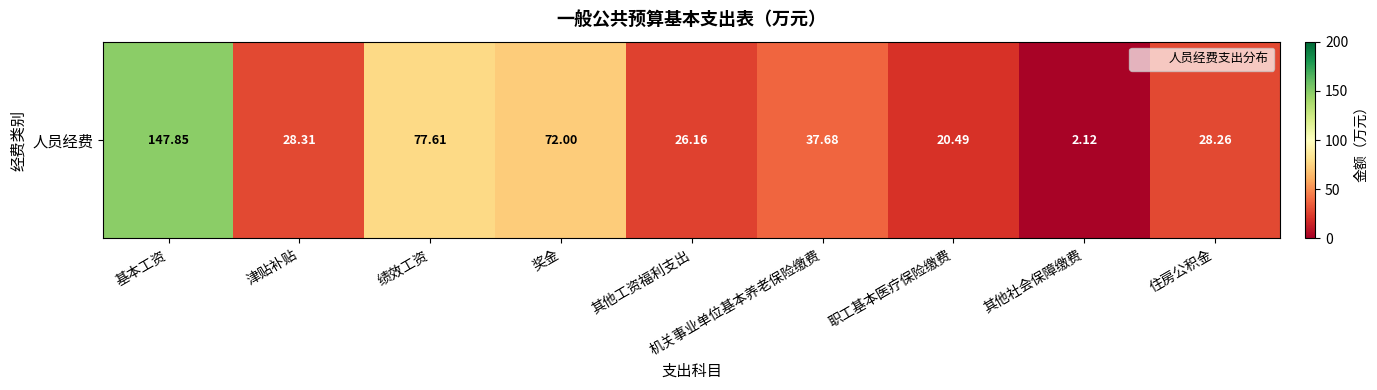

Where does the data first go above 28?

基本工资